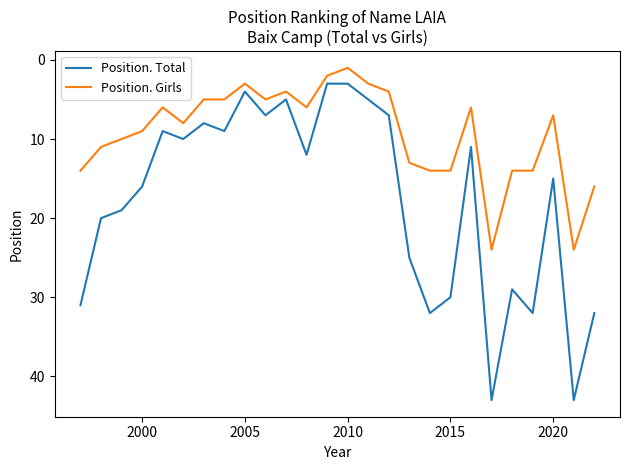

Rank the series by their average value, from highest to lowest.

Position. Total, Position. Girls